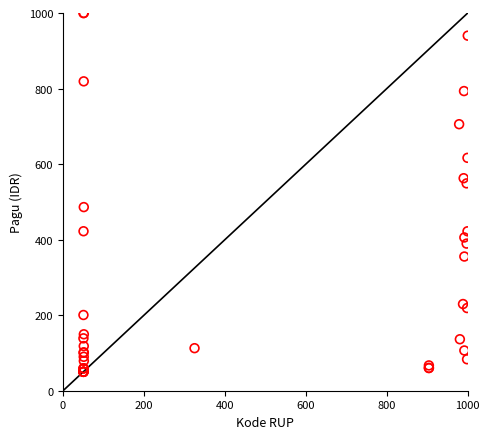

What Y value in the scatter plot is closest to 525?

548.9